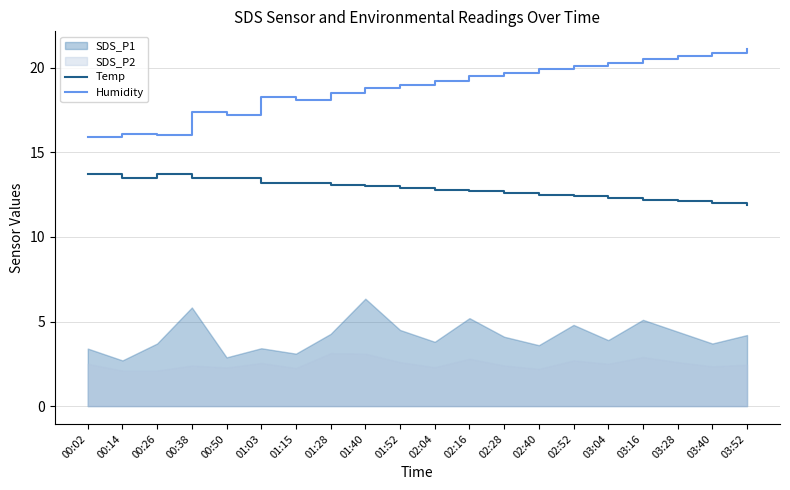

True or false: Humidity has a value of 21.0 at 00:14.

False